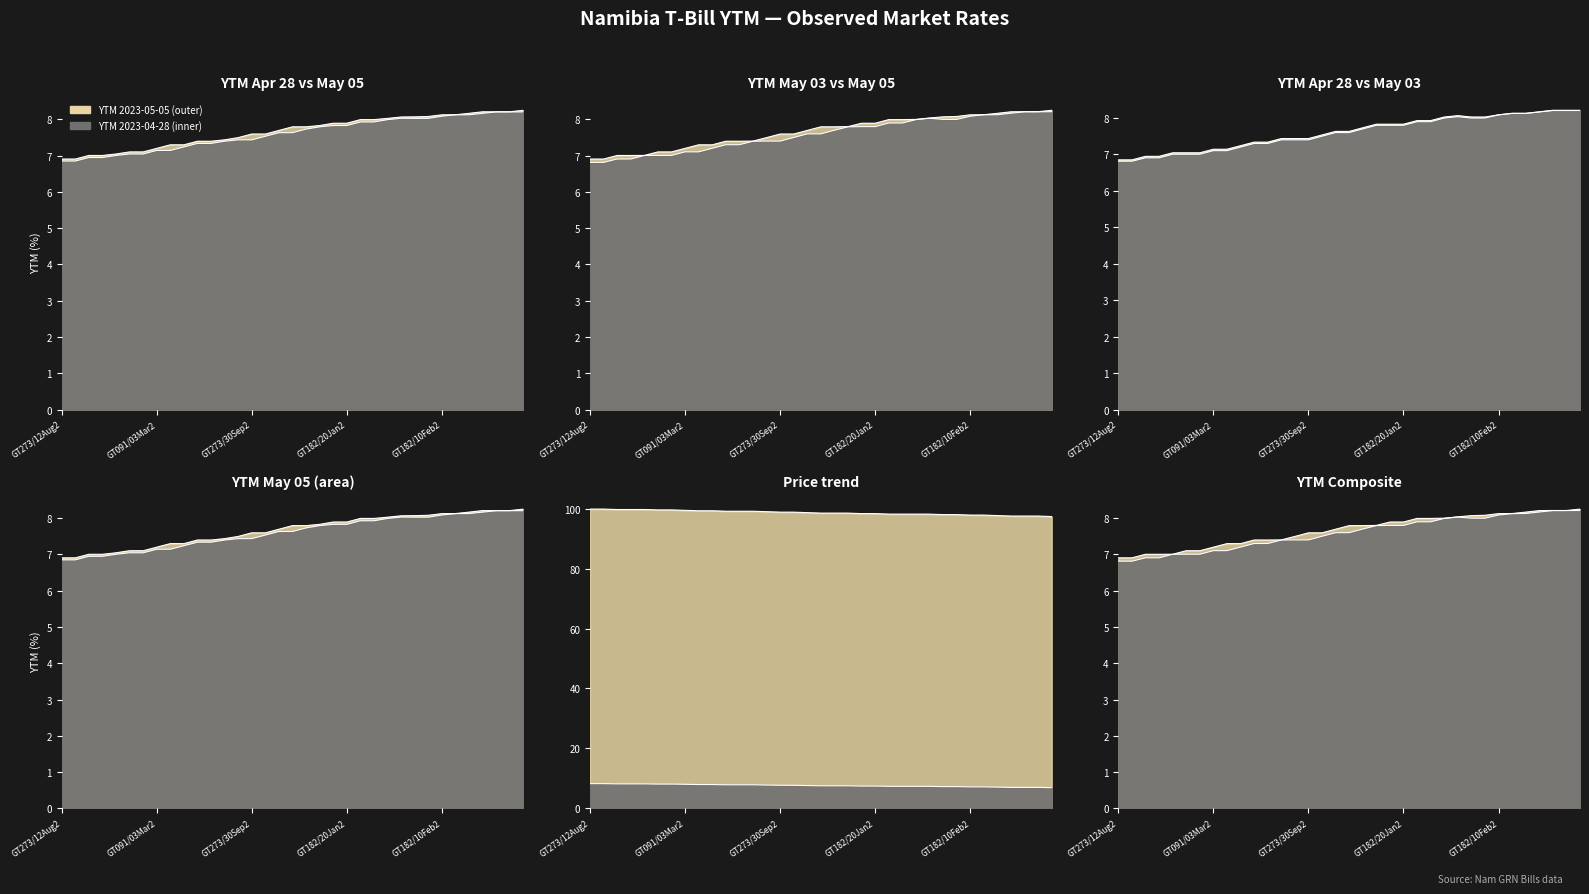

Rank the series by their maximum value, from lowest to highest.

ytm_2023_05_03, ytm_2023_04_28, ytm_2023_05_05, prices